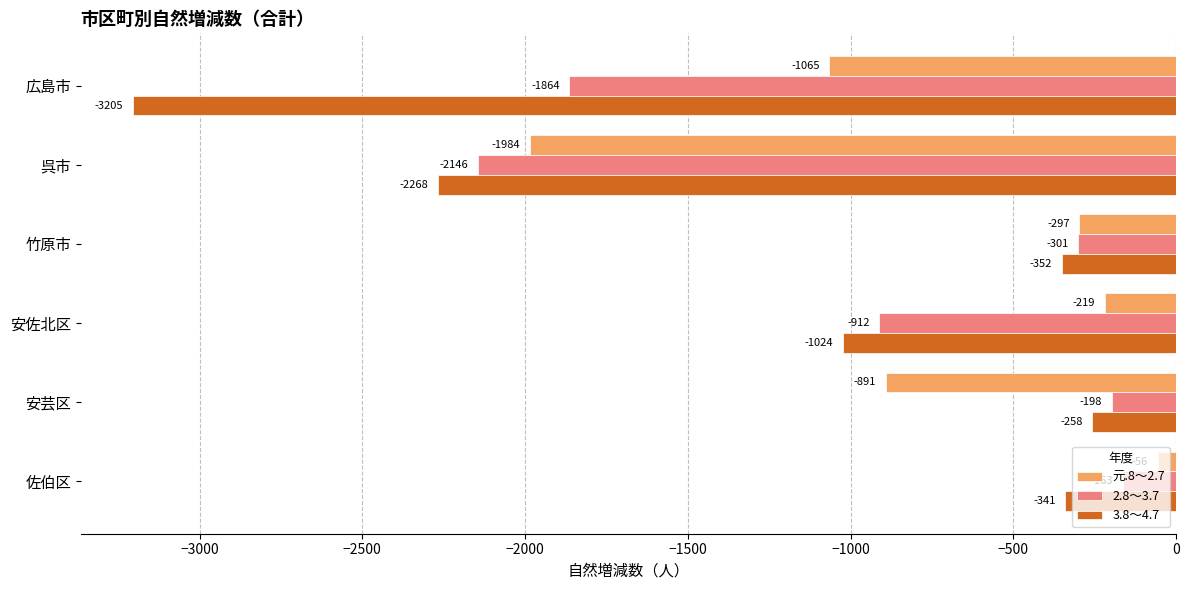

What is the total value across all series at 安佐北区?

-2155